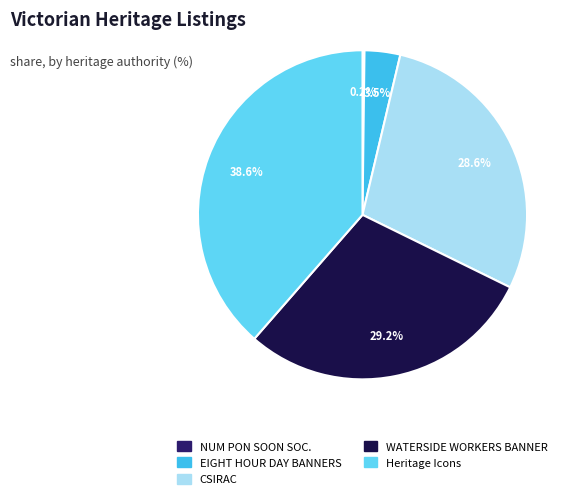

Is there a majority slice in this chart?

No